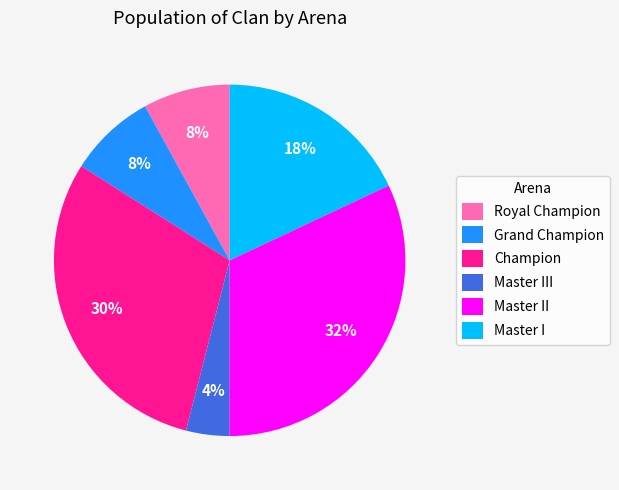

What percentage is the Royal Champion slice, to the nearest percent?

8%